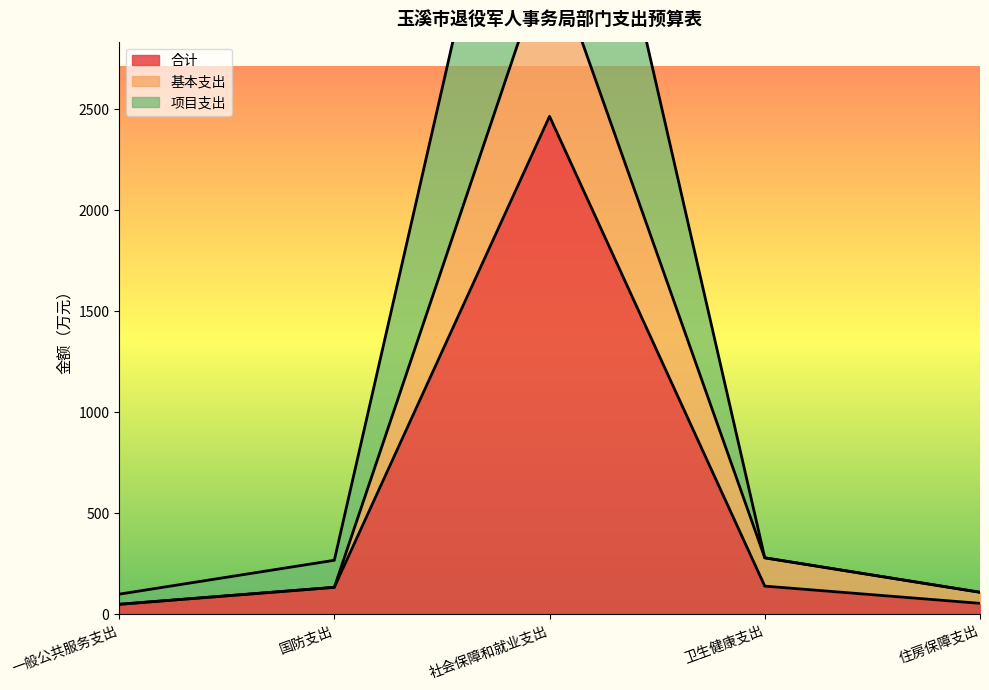

The 基本支出 series shows 2033.8 at 社会保障和就业支出. True or false?

False